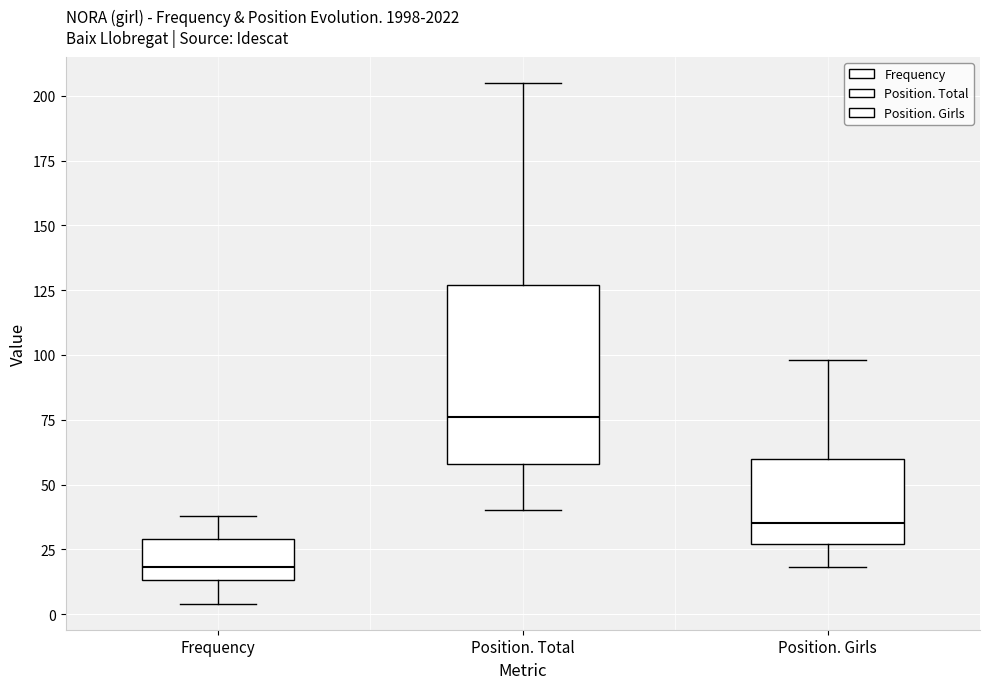

Which box is the tallest, from its lower edge to its upper edge?

Position. Total